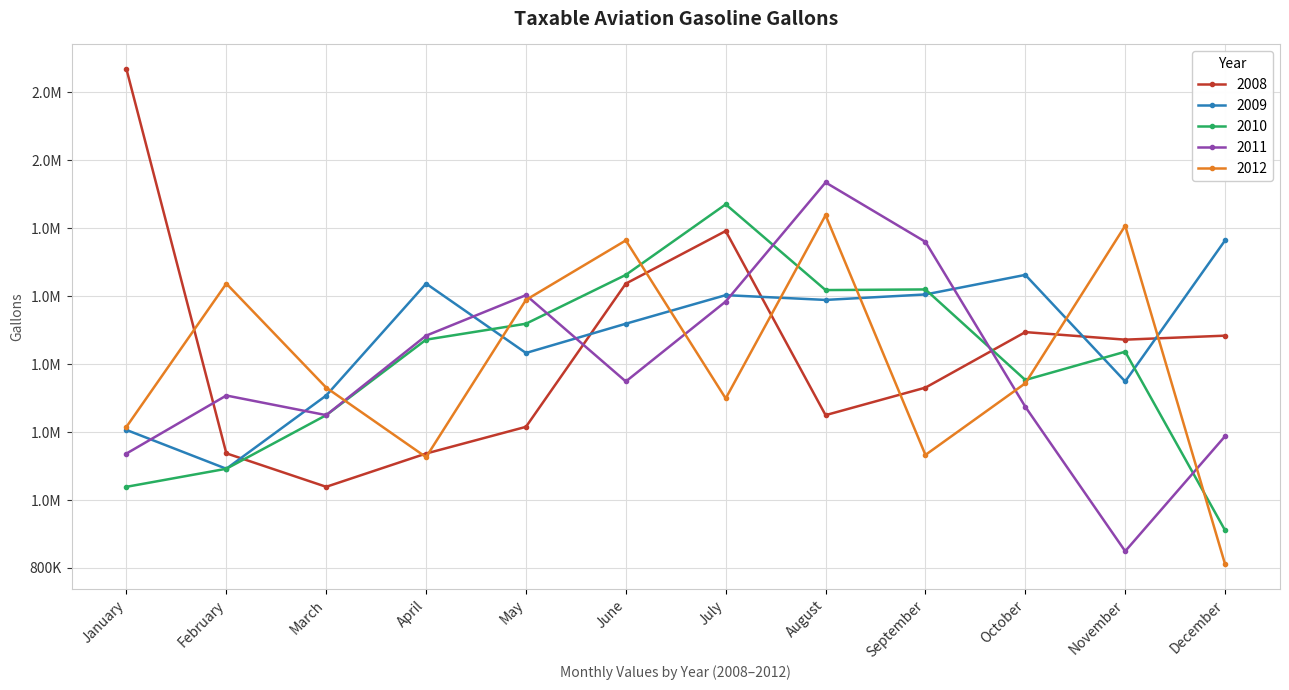

Where does the 2010 series first go above 1472176?

May